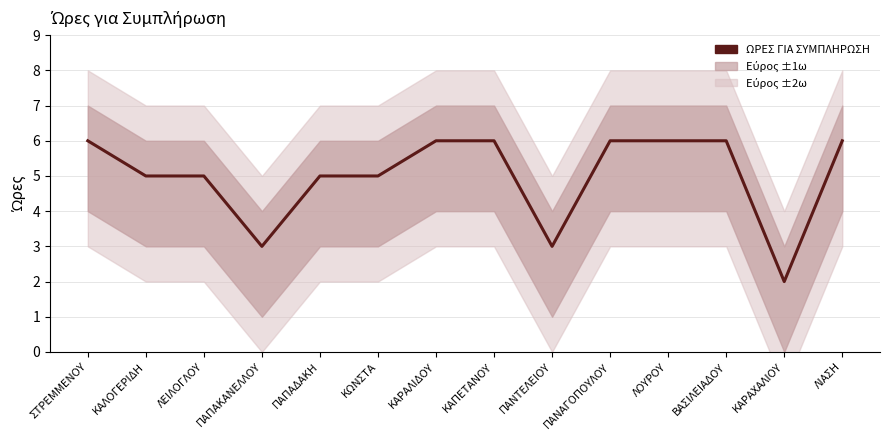

What is the maximum value shown in the chart?

6